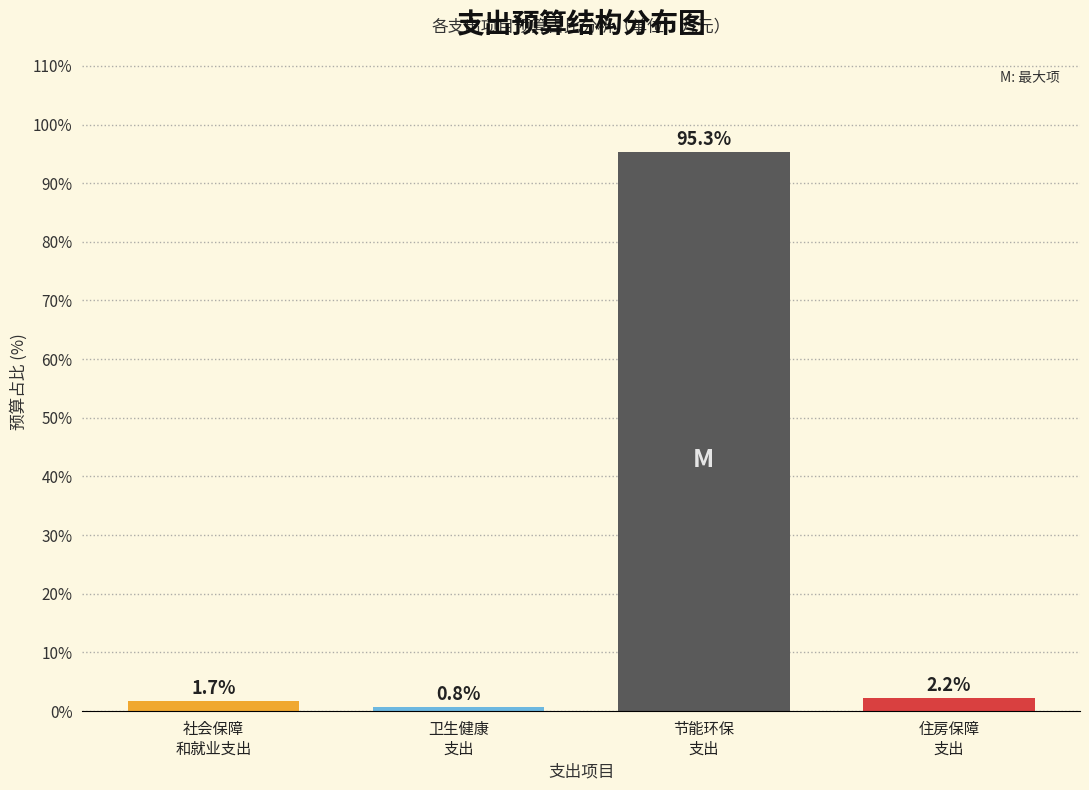

Reading left to right, extract all data points from this chart.

1.7	0.8	95.3	2.2